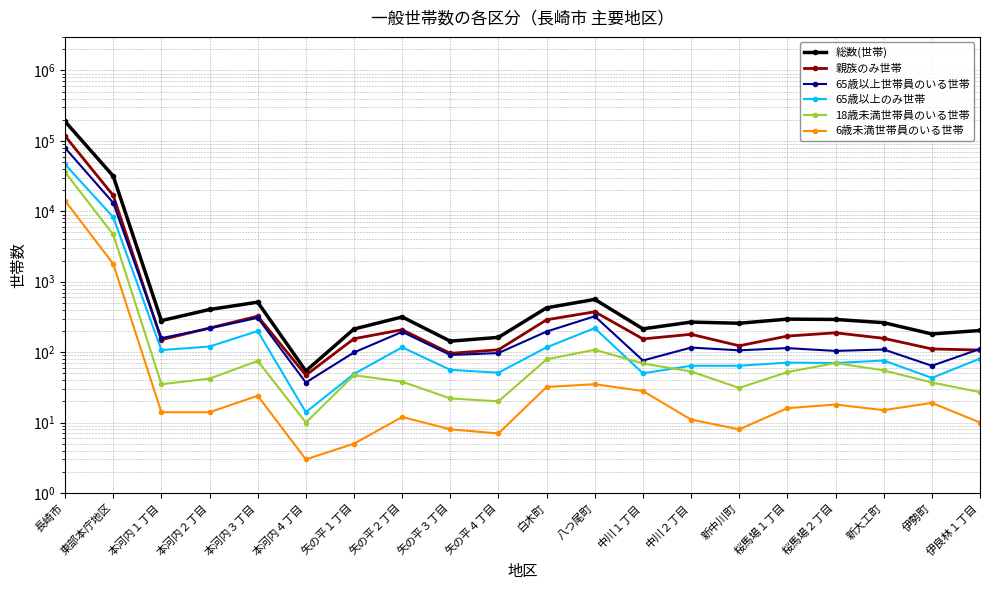

The value of 65歳以上のみ世帯 at 新大工町 is 50. True or false?

False